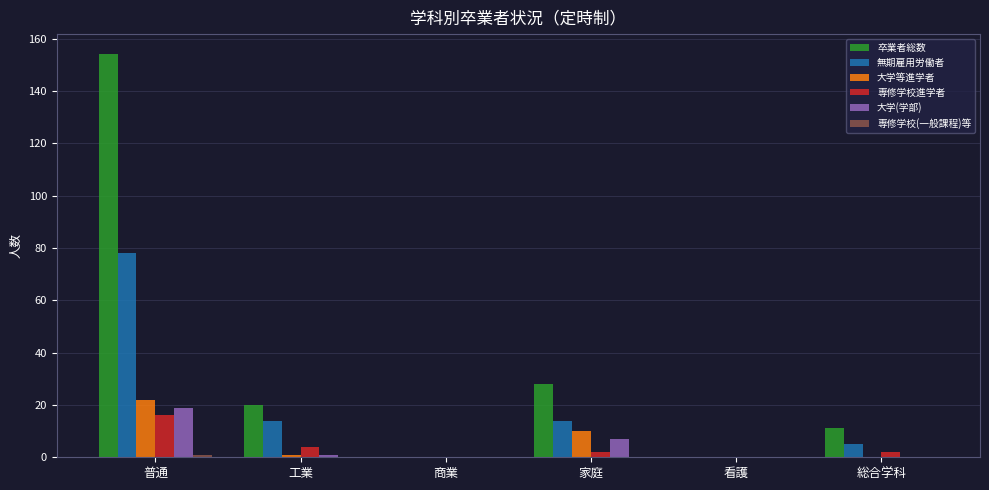

Which series has the largest total across all categories?

卒業者総数